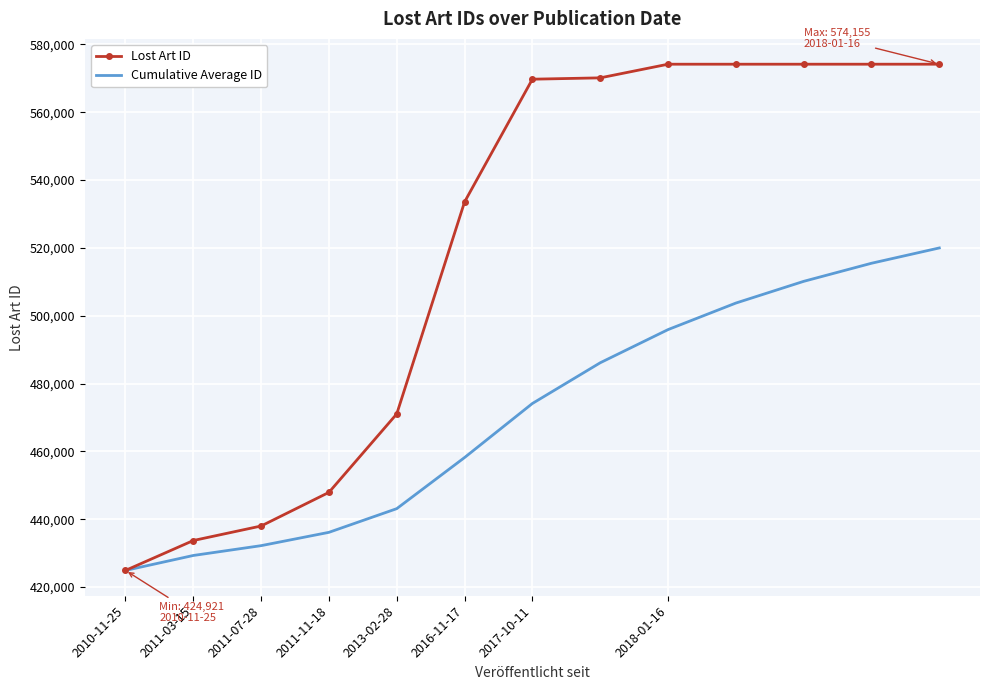

What are all the series names shown in the legend?

Lost Art ID, Cumulative Average ID